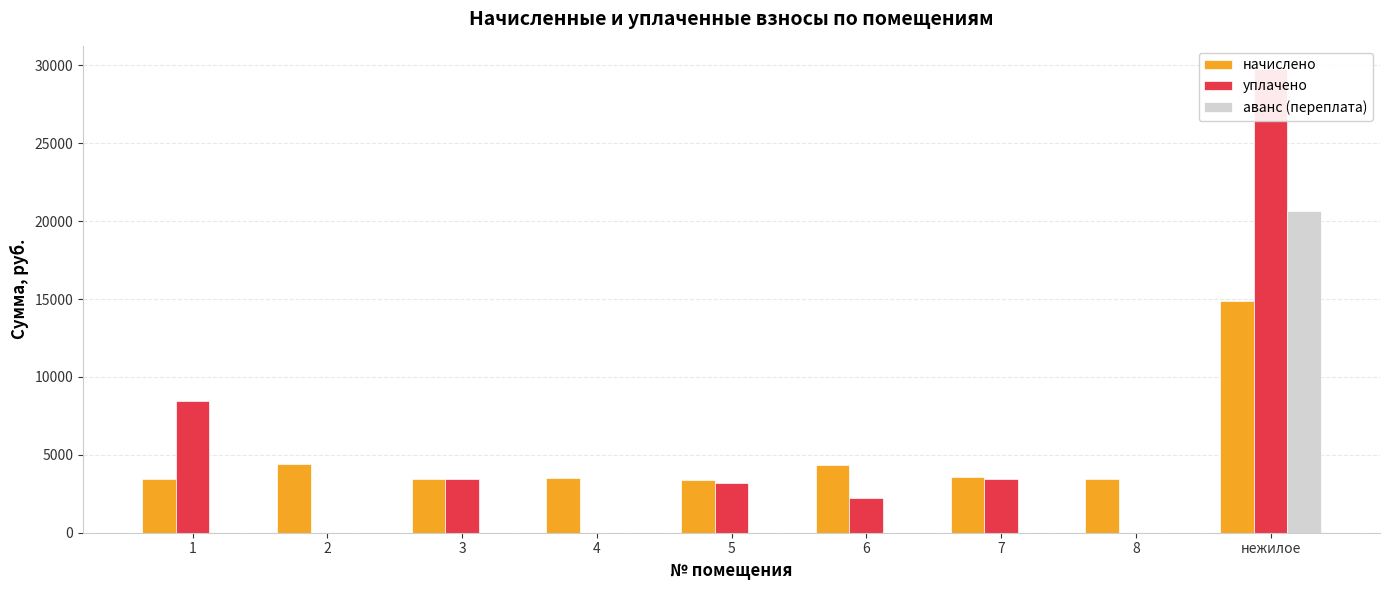

At which label does уплачено reach its peak?

нежилое